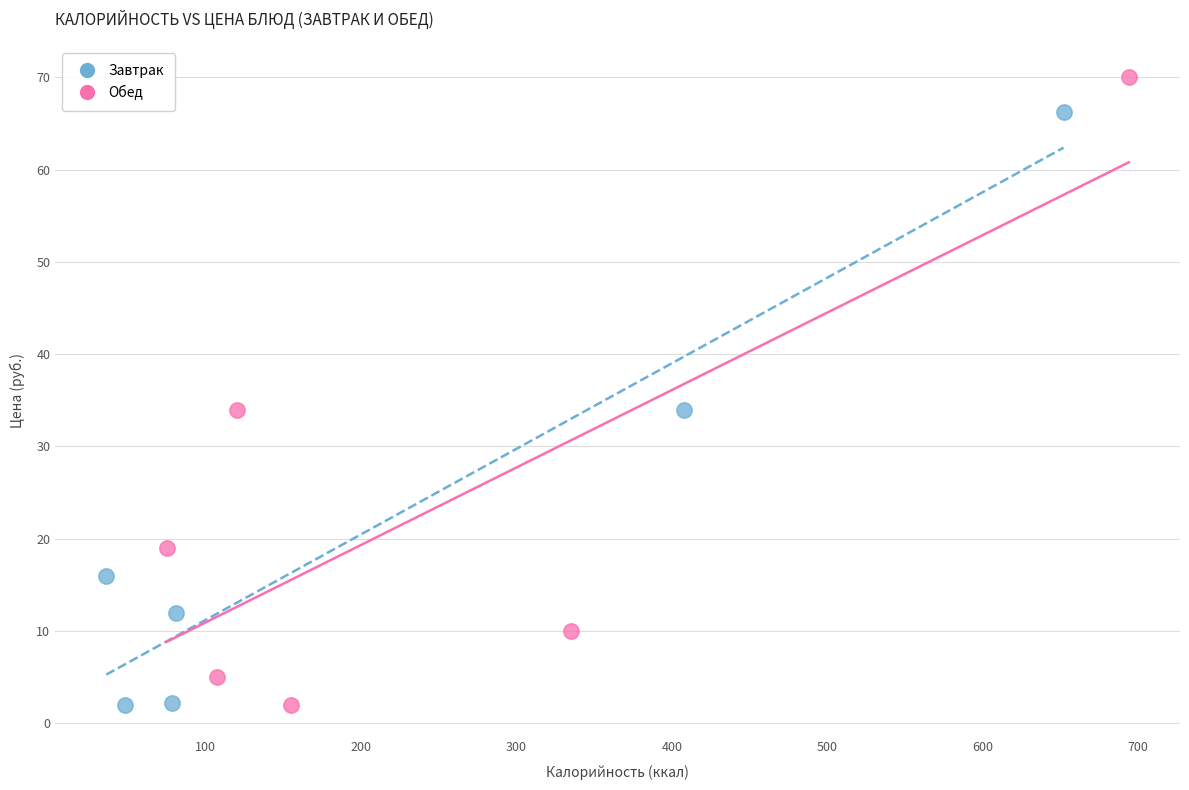

What are all the series names shown in the legend?

Завтрак, Обед